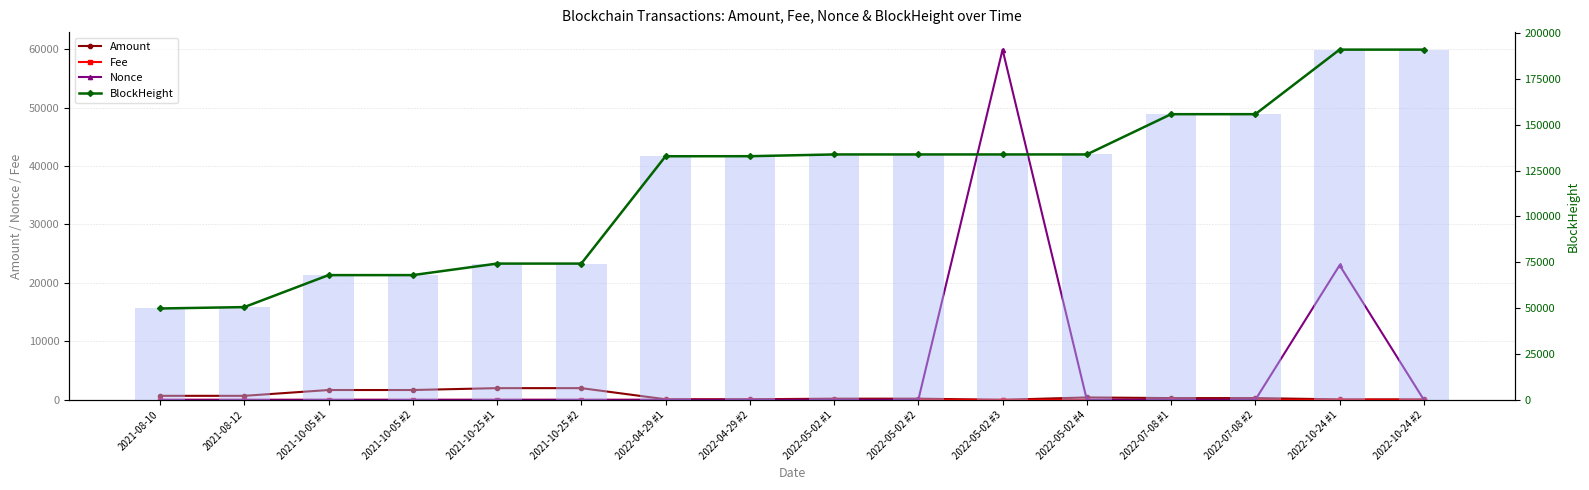

What is the total value across all series at 2022-07-08 #1?

311689.0